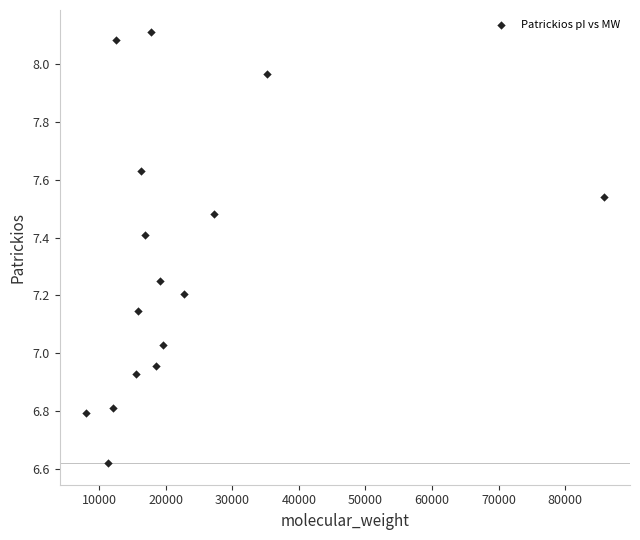

What is the range of Y values (max minus min)?

1.5